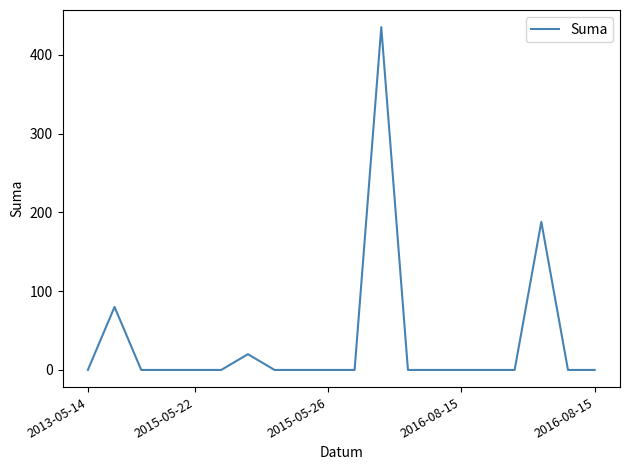

What is the difference between the maximum and minimum values?

435.2